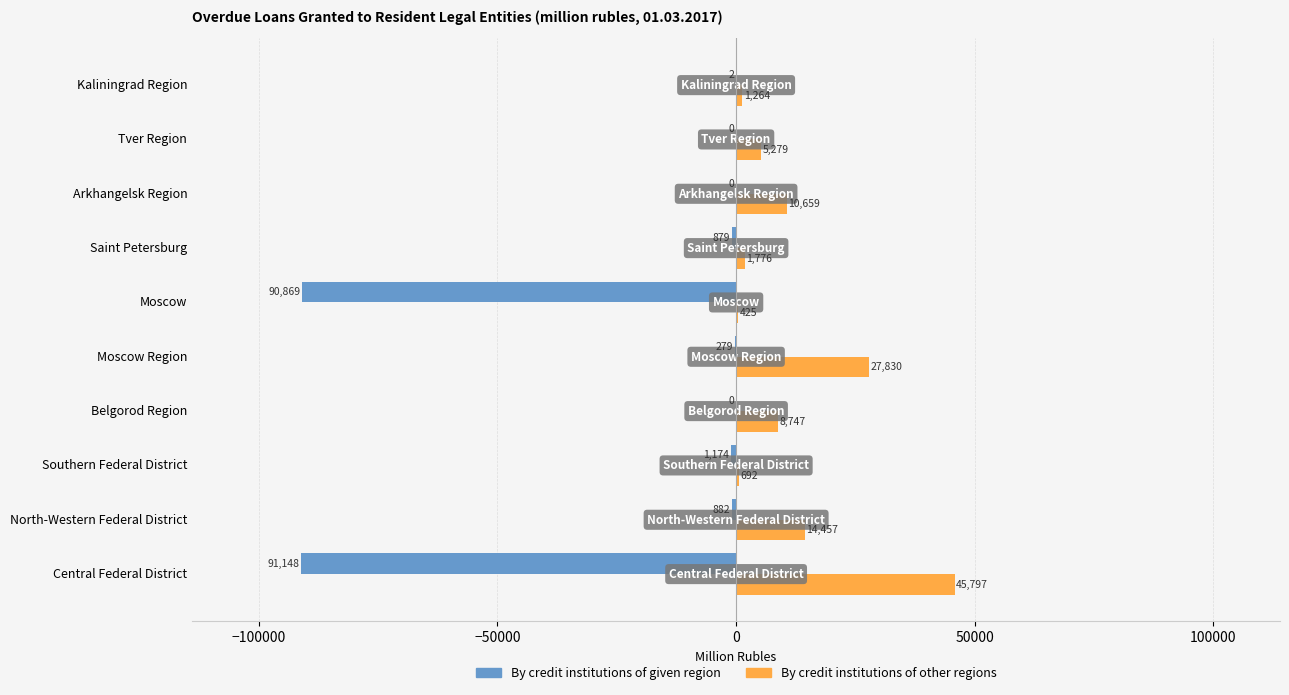

Between North-Western Federal District and Kaliningrad Region, which series saw the biggest shift?

By credit institutions of other regions